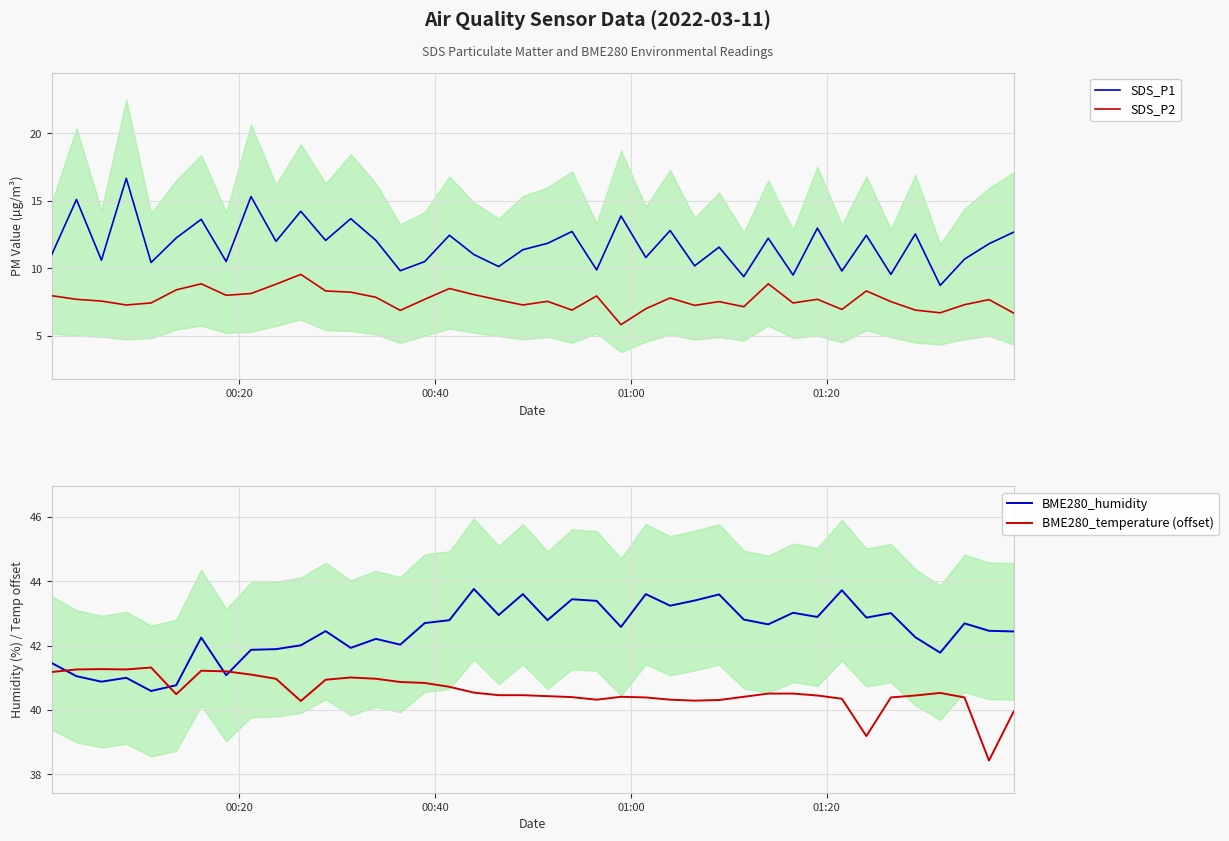

What is the minimum value shown in the chart?

5.8